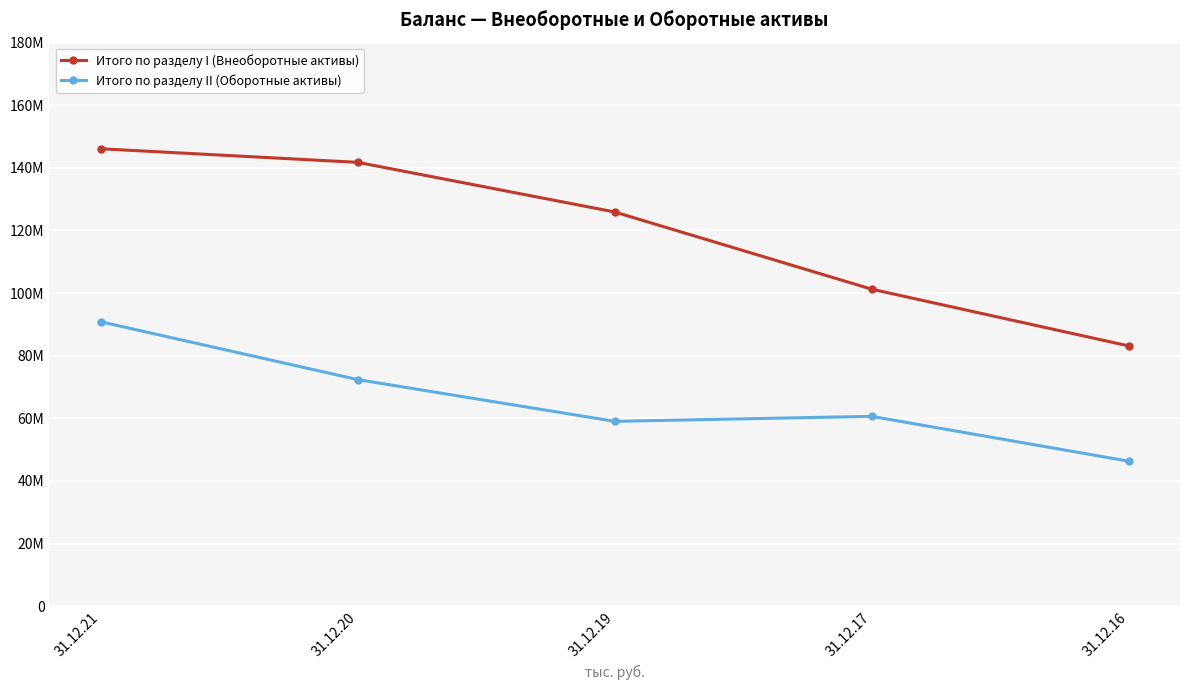

List the series in order of their overall mean, highest first.

Итого по разделу I (Внеоборотные активы), Итого по разделу II (Оборотные активы)